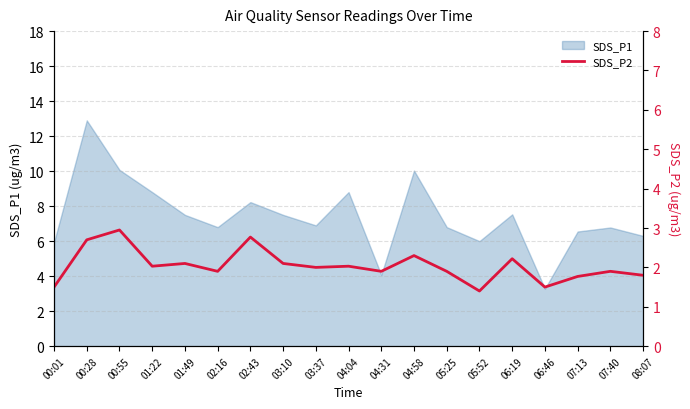

The value of SDS_P1 at 04:31 is 1.5. True or false?

False